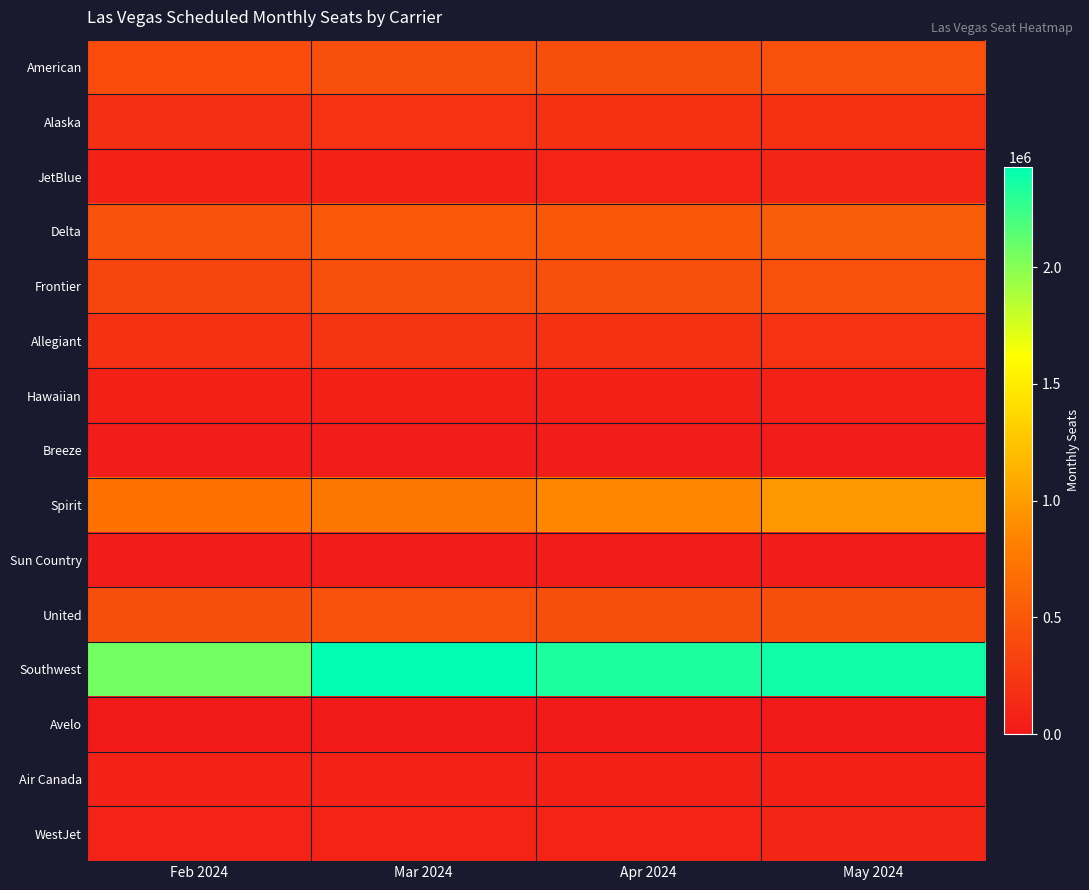

At Mar 2024, list the series in order from largest to smallest.

Southwest, Spirit, Delta, United, Frontier, American, Allegiant, Alaska, WestJet, JetBlue, Air Canada, Hawaiian, Sun Country, Breeze, Avelo